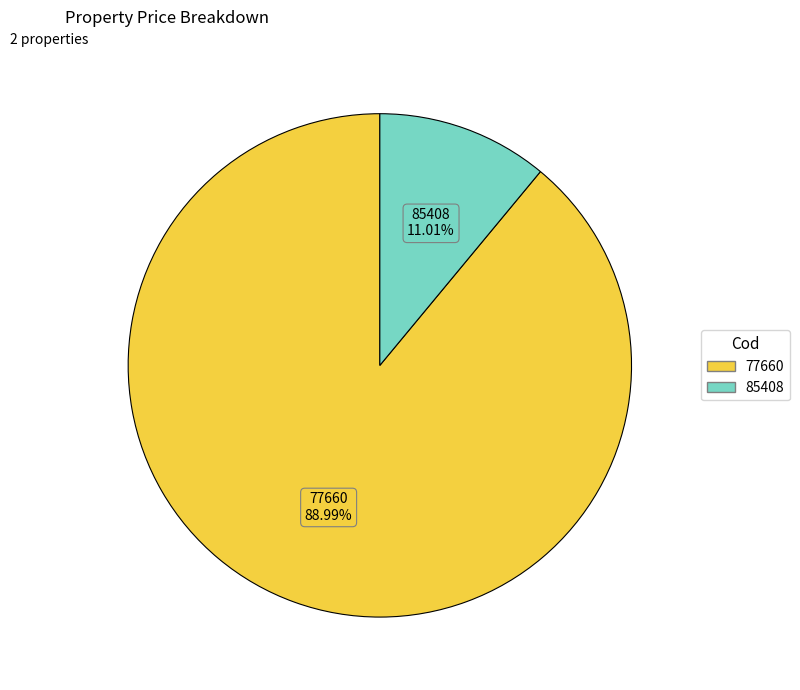

How many segments does this pie chart have?

2